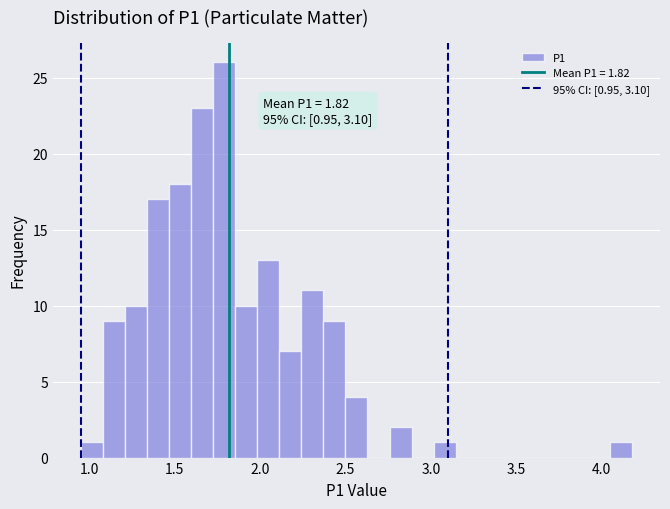

Read against the x-axis, roughly where is the centre of the tallest bar?

1.80